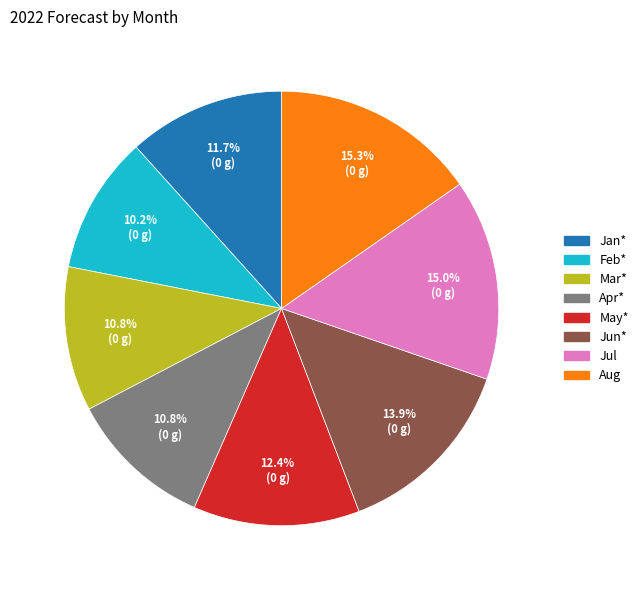

Which has a higher value, Mar* or Jan*?

Jan*